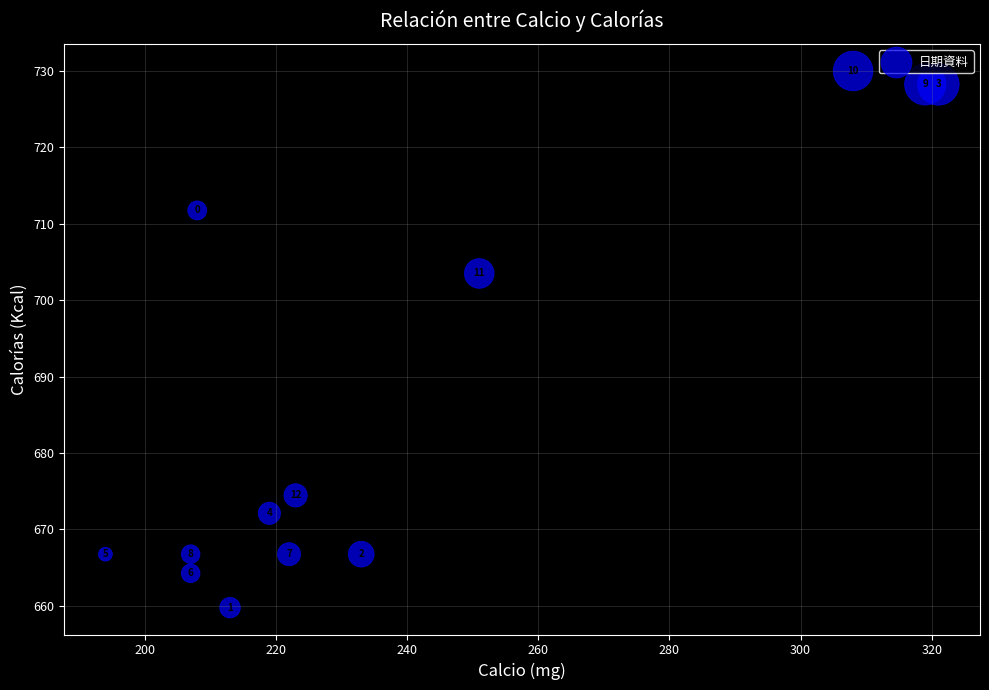

What Y value in the scatter plot is closest to 694?

703.5